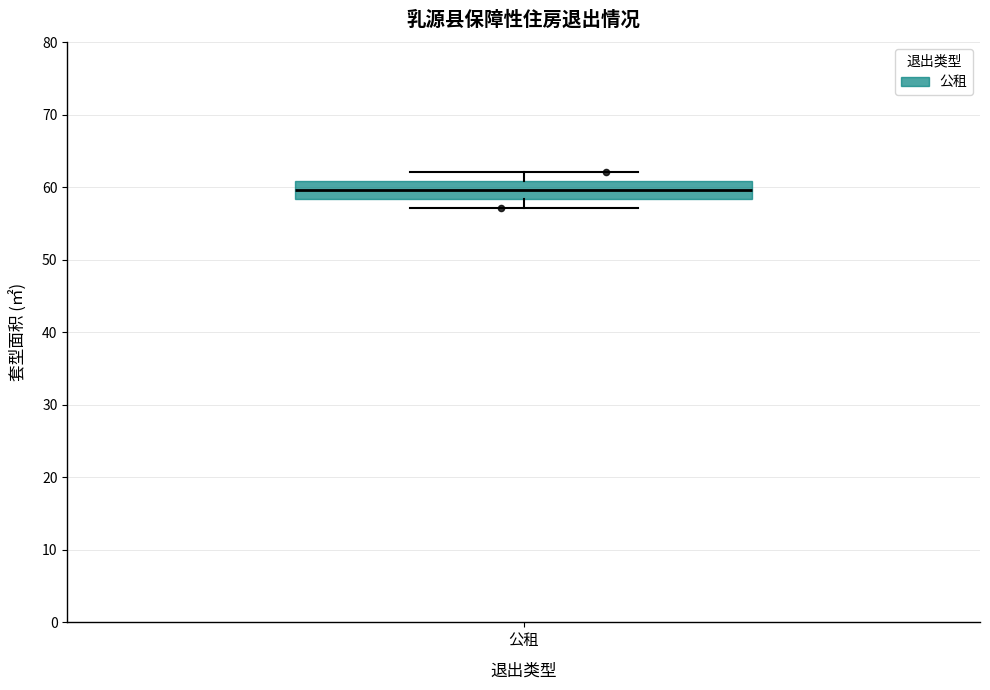

Where does the median line of the box for 公租 sit on the y-axis? The values are not printed on the chart, so give them approximately, as read against the axis.

60